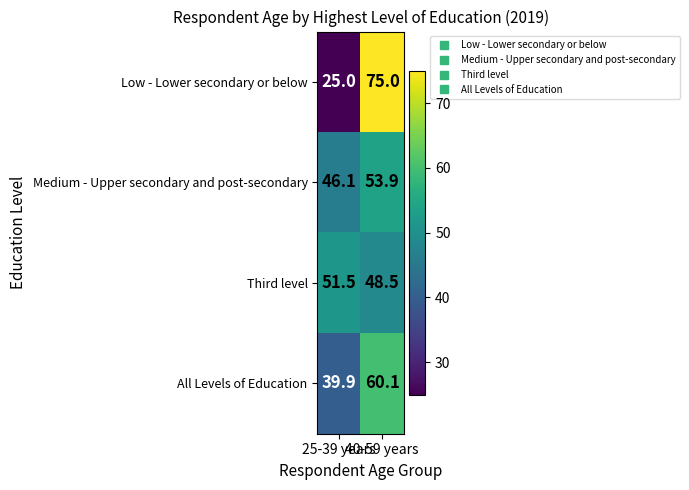

Which label corresponds to the smallest value in the chart?

25-39 years